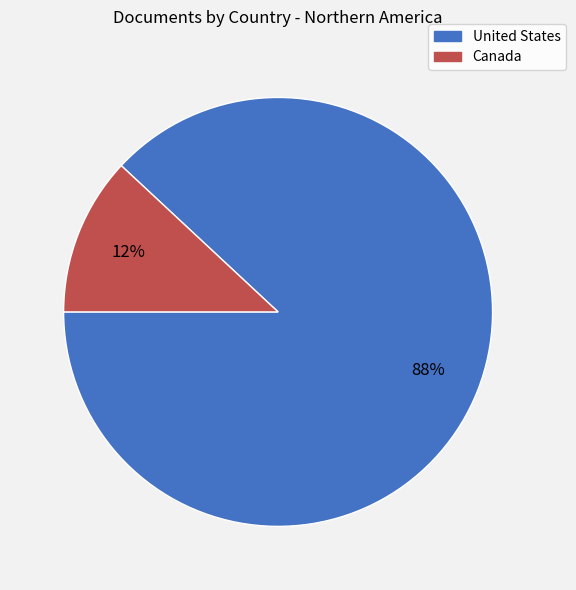

To the nearest percent, what percentage of the pie is United States?

88%